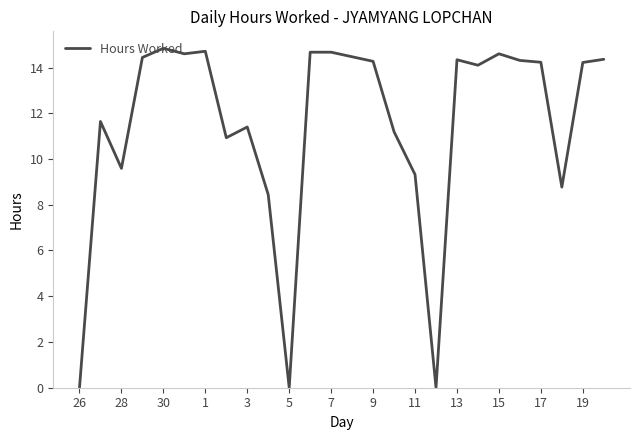

What is the difference between the maximum and minimum values?

14.8